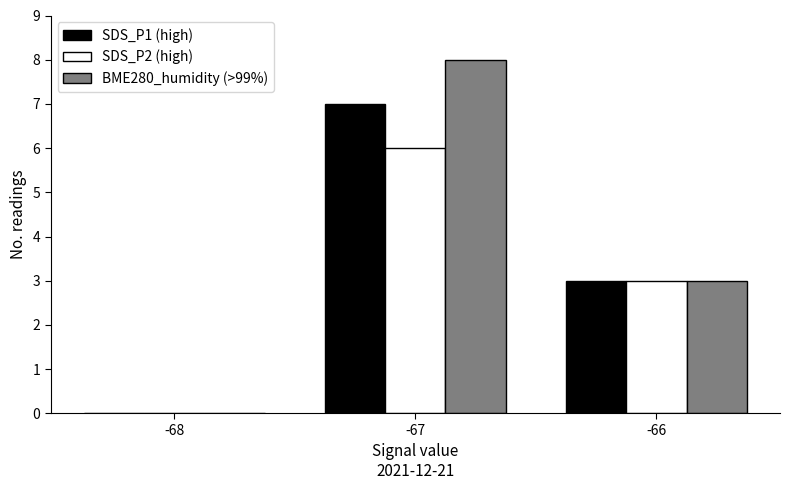

What is the total value across all series at -67?

21